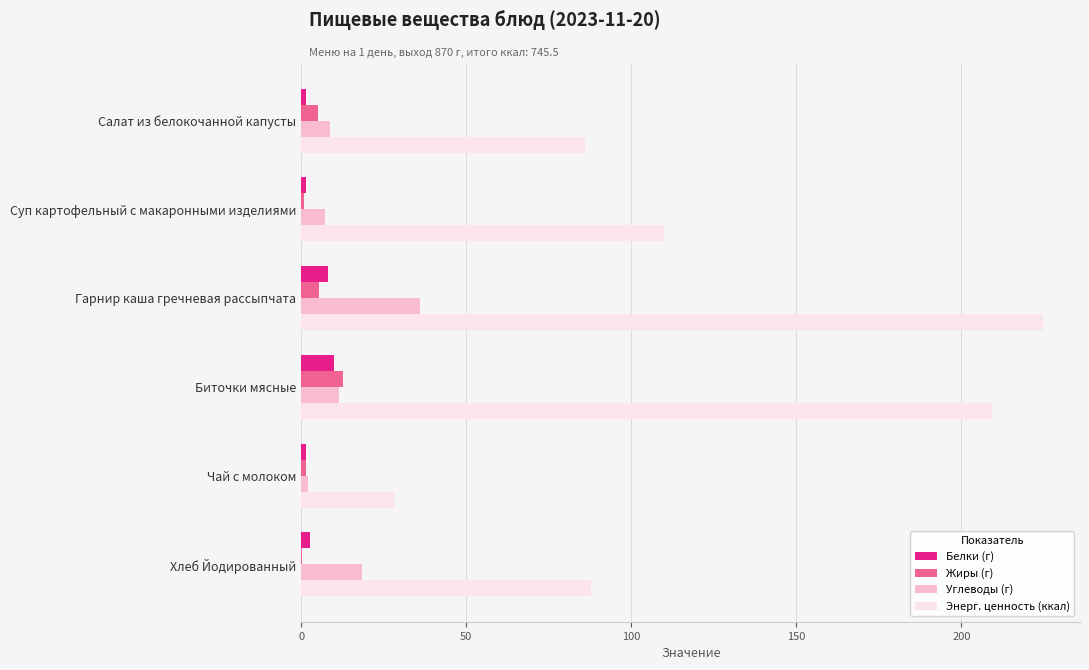

Which series changed the most between Чай с молоком and Хлеб Йодированный?

Энерг. ценность (ккал)